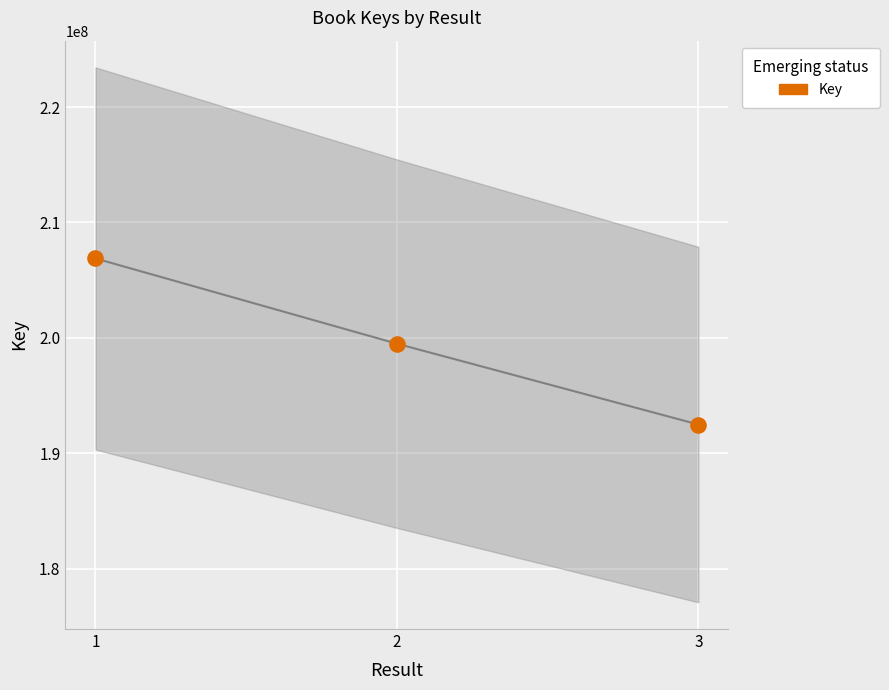

What is the range of Y values (max minus min)?

14384984